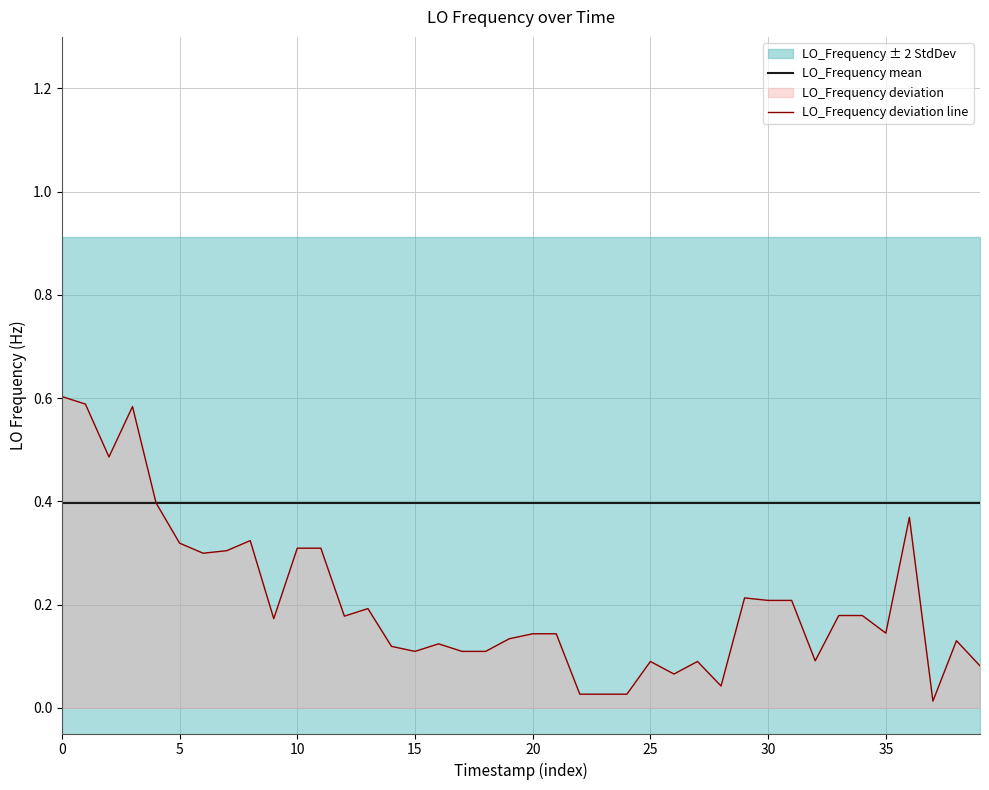

What is the sum of the LO_Frequency mean values at 23 and 30?

0.8